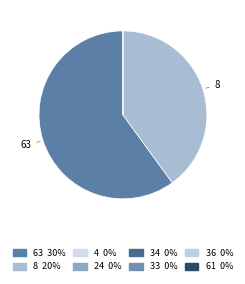

Which category has the smallest portion of the pie?

4